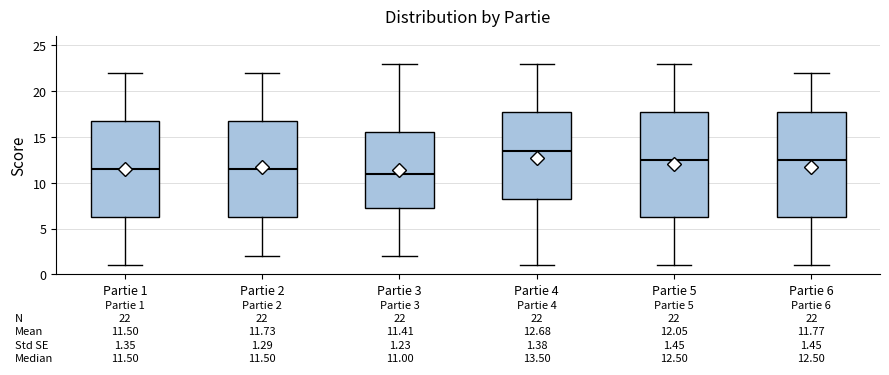

Which box has the lowest median line?

Partie 3